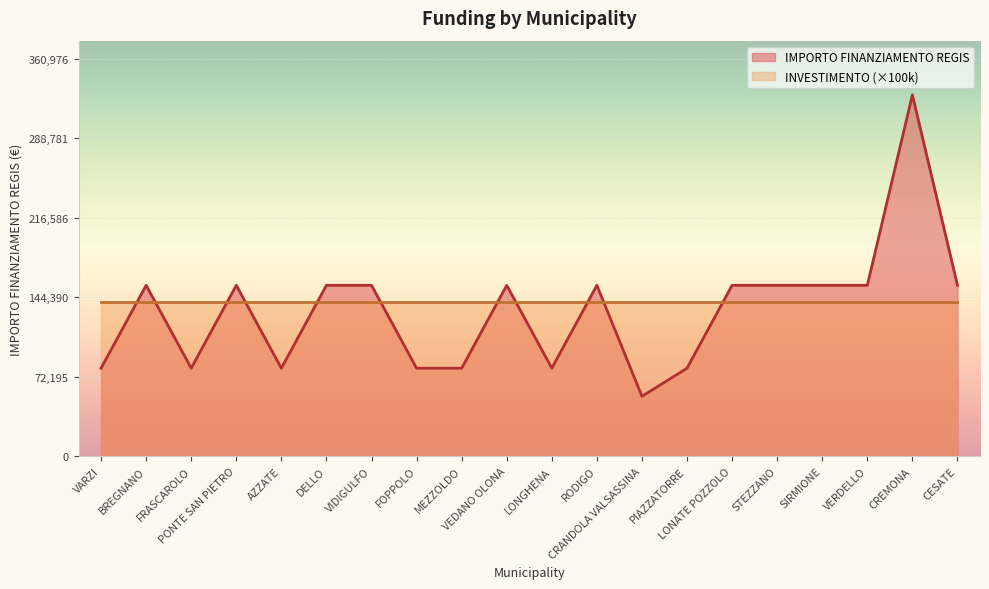

Rank the categories by value from lowest to highest.

CRANDOLA VALSASSINA, VARZI, FRASCAROLO, AZZATE, FOPPOLO, MEZZOLDO, LONGHENA, PIAZZATORRE, BREGNANO, PONTE SAN PIETRO, DELLO, VIDIGULFO, VEDANO OLONA, RODIGO, LONATE POZZOLO, STEZZANO, SIRMIONE, VERDELLO, CESATE, CREMONA